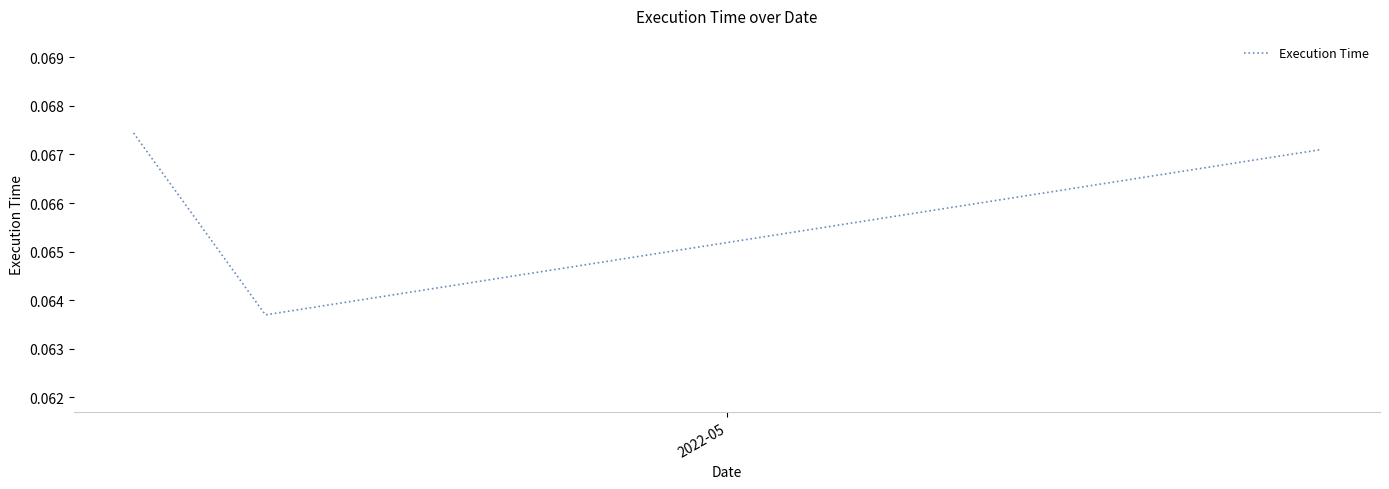

How many values are between 0 and 1?

3